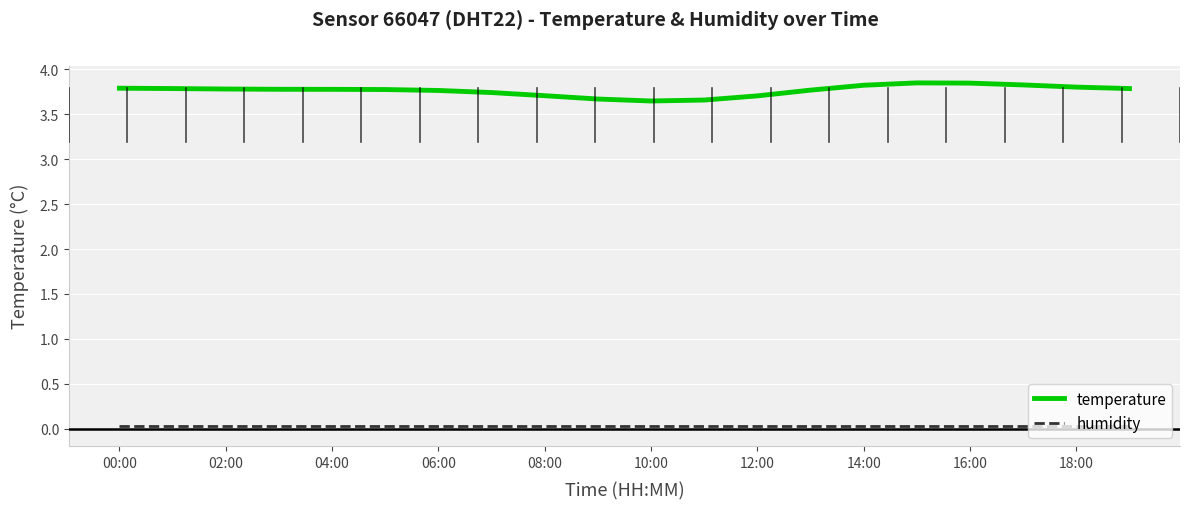

List the series in order of their peak value, lowest first.

humidity, temperature